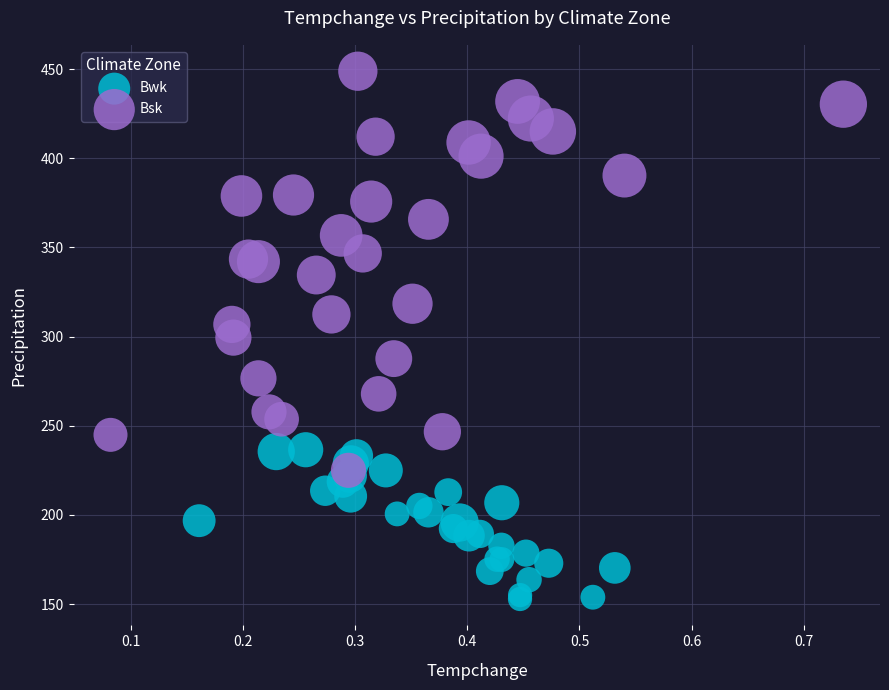

Which series contains the lowest Y value?

Bwk